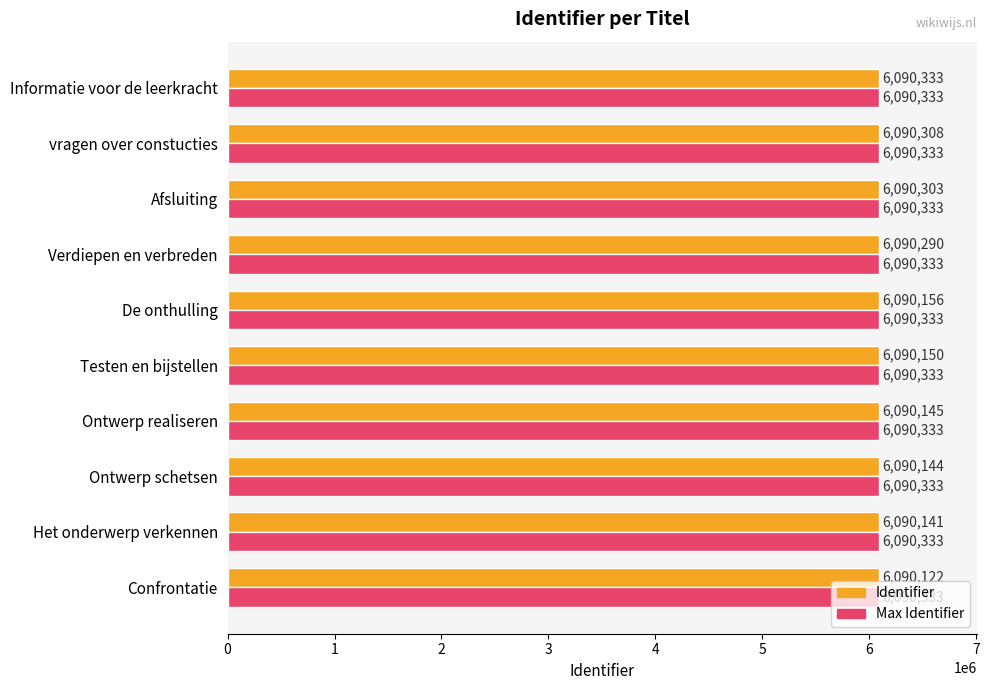

What value does the Identifier series have at Informatie voor de leerkracht, to the nearest 50?

6090350